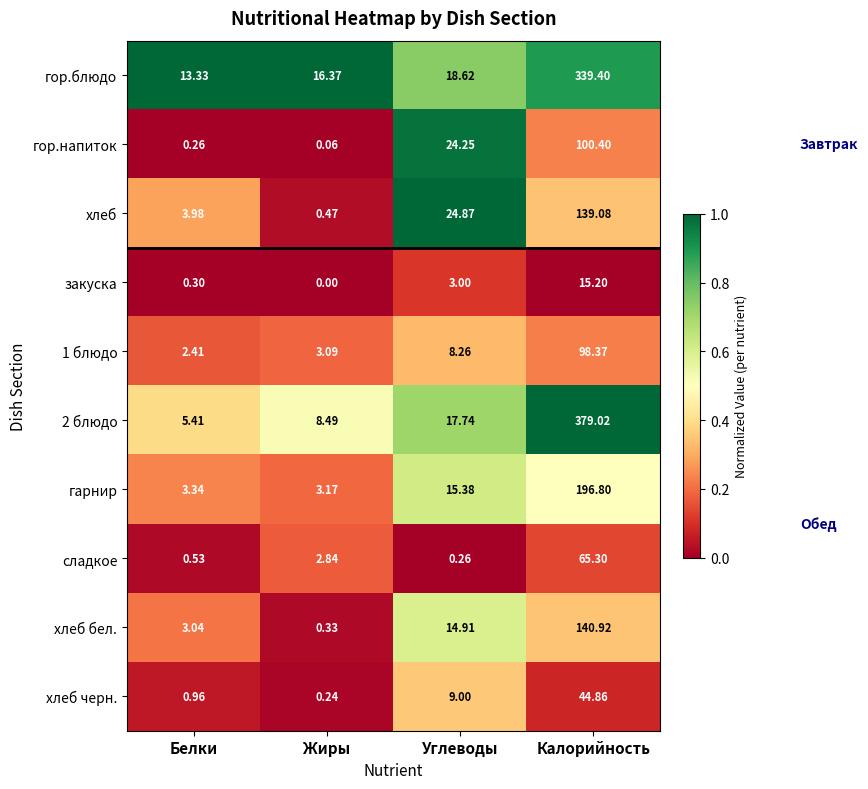

At which label is гор.напиток closest to 50?

Углеводы